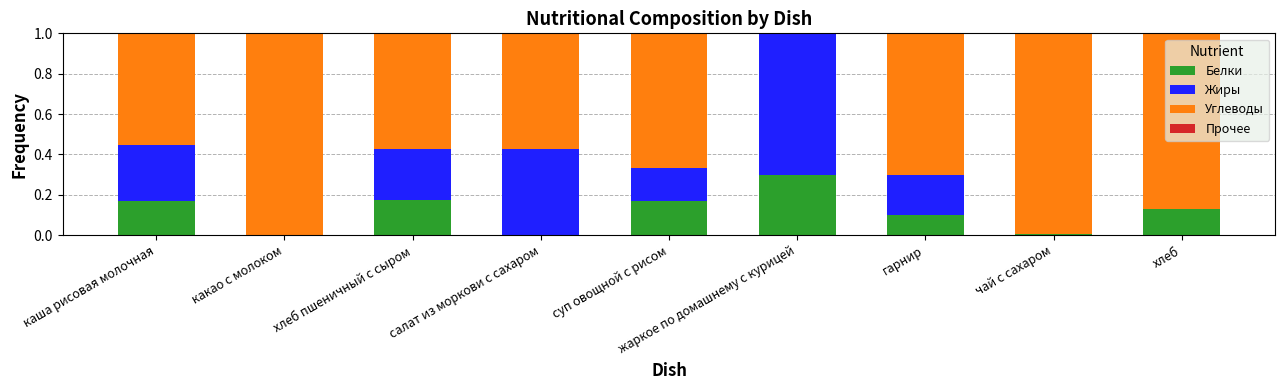

Is it true that Белки equals 0.2 at суп овощной с рисом?

True